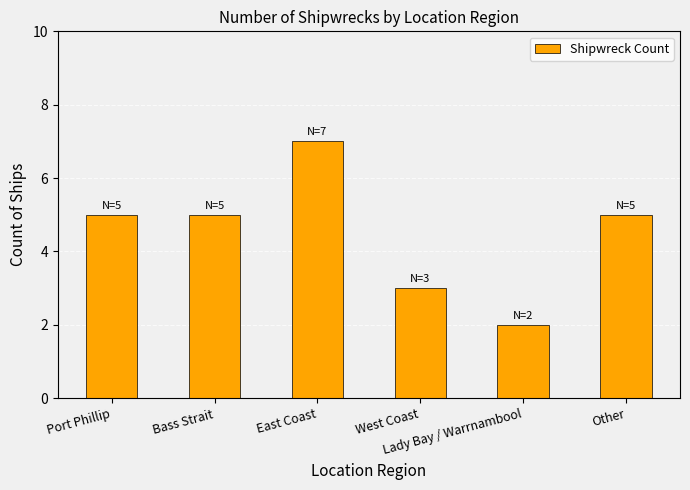

What is the value of the 6th bar from the left?

5